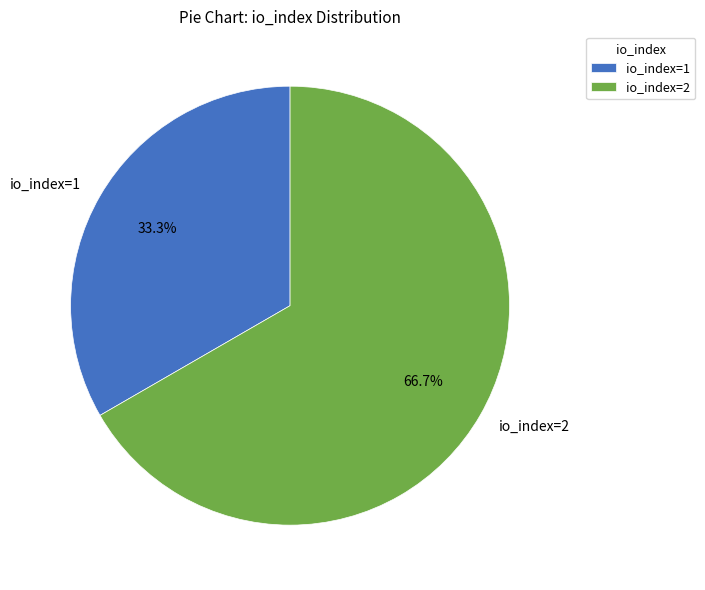

Combined, do io_index=1 and io_index=2 account for over 50%?

Yes